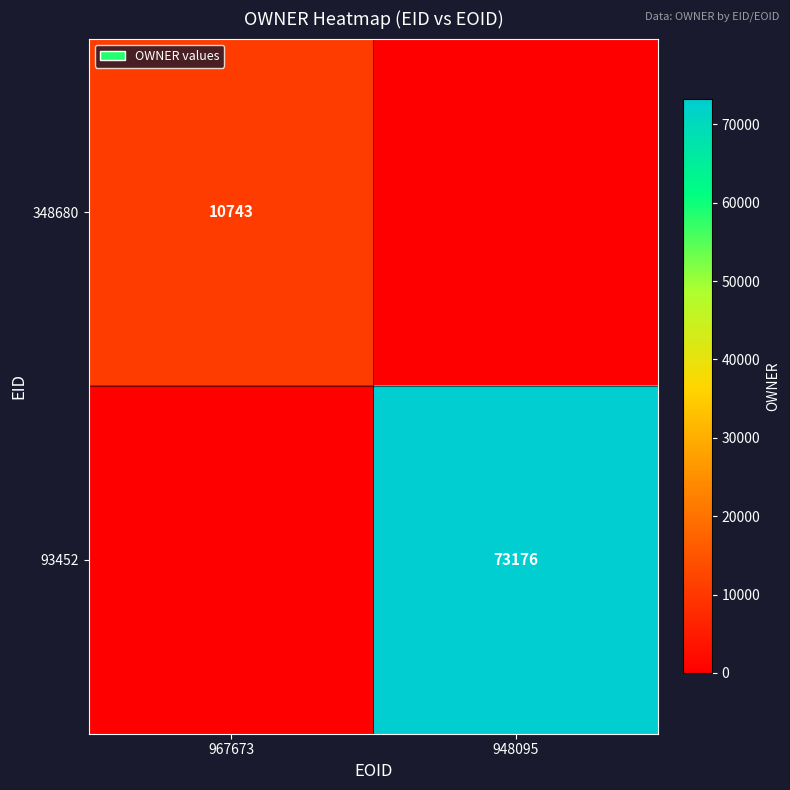

The 93452 series shows 73176 at 948095. True or false?

True